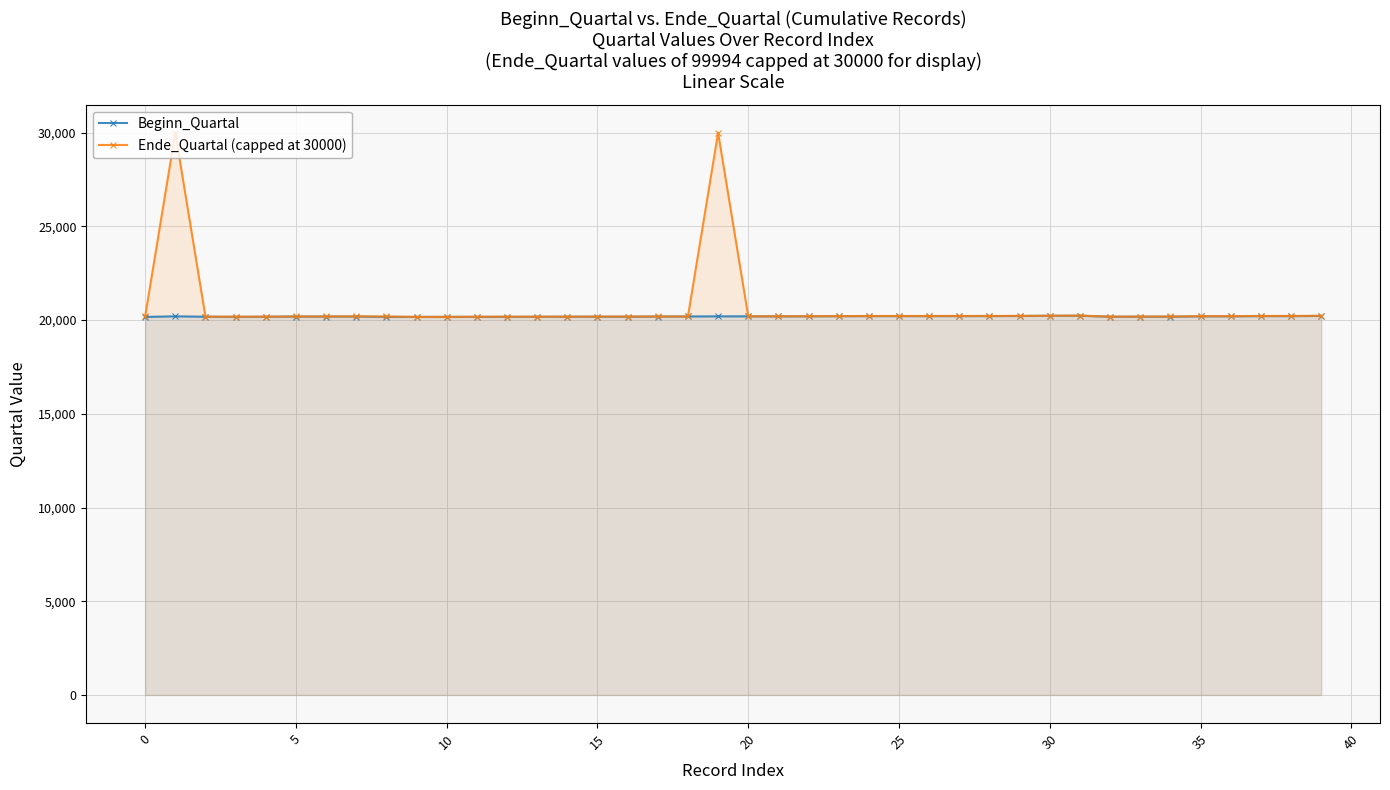

What is the value of the Ende_Quartal (capped at 30000) point at the 14th from the left?

20181